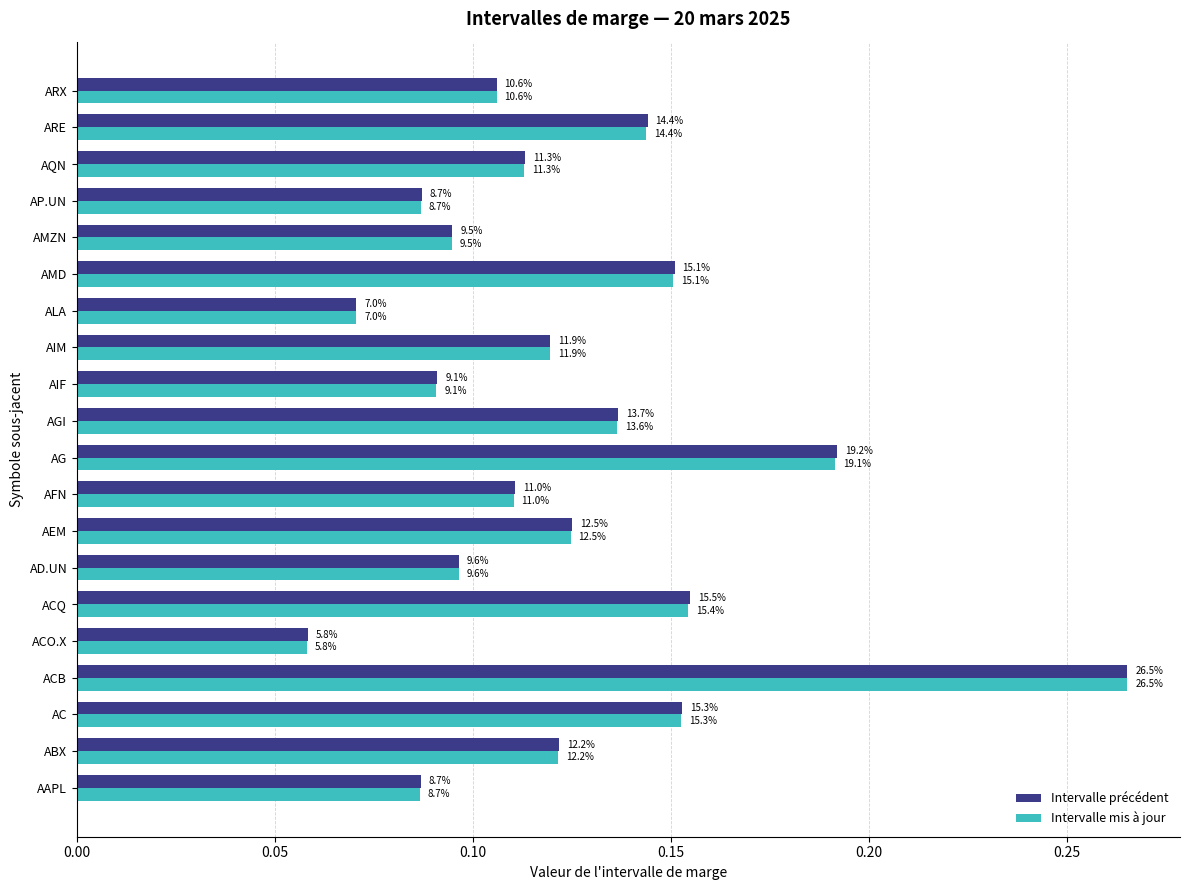

What is the minimum value shown in the chart?

0.1